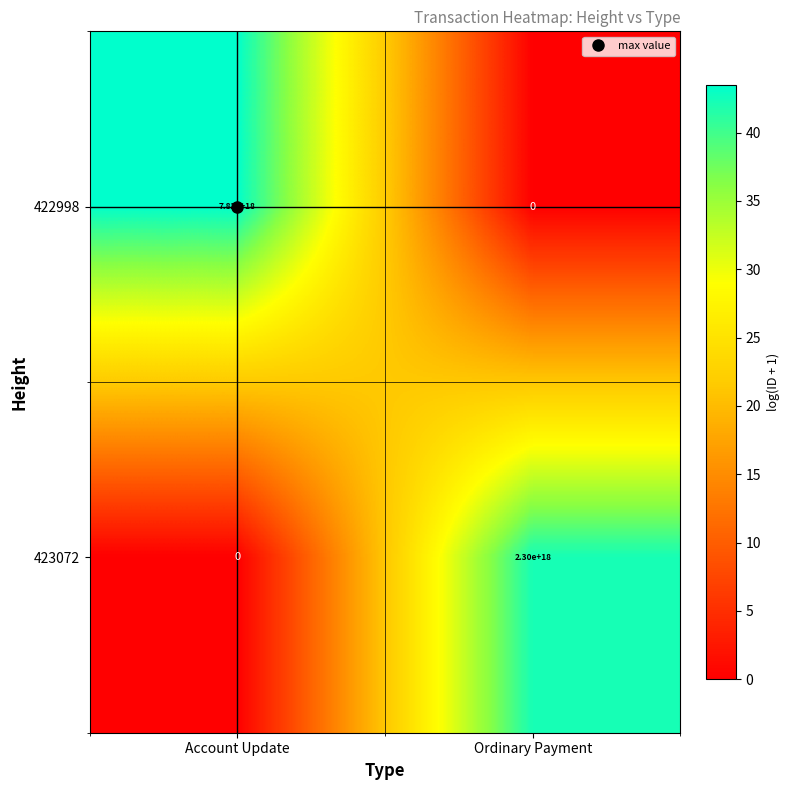

The value of 423072 at Account Update is 0. True or false?

True